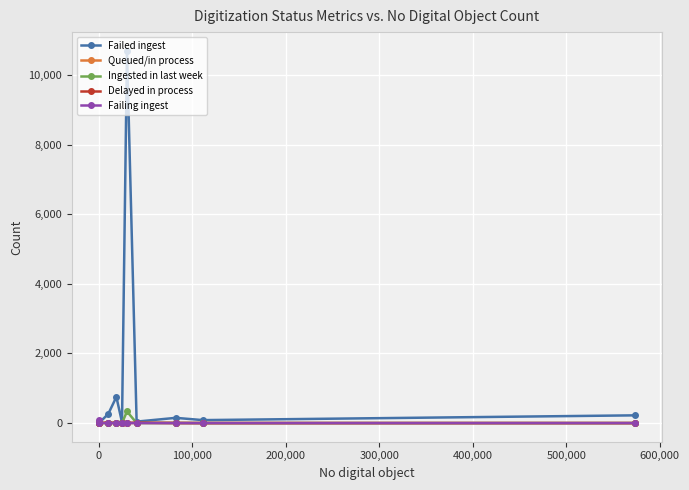

What is the maximum value shown in the chart?

10695